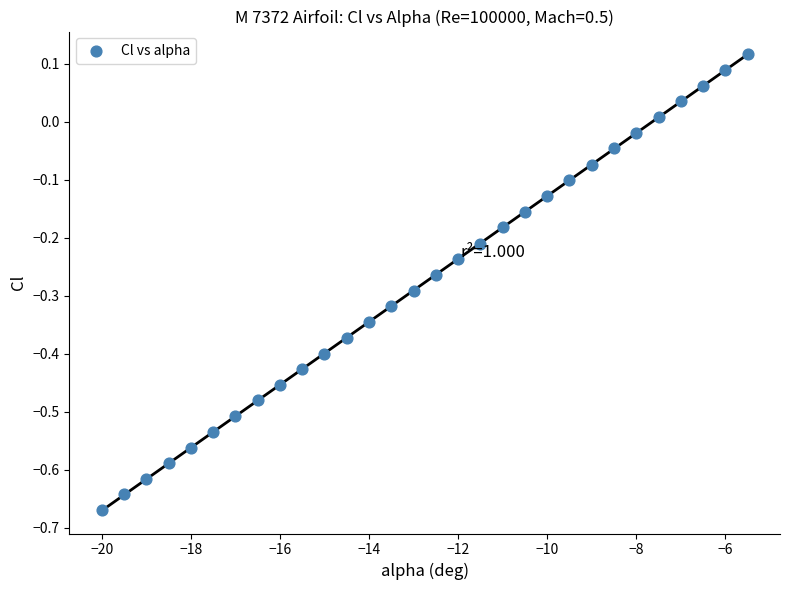

What is the range of Y values (max minus min)?

0.8